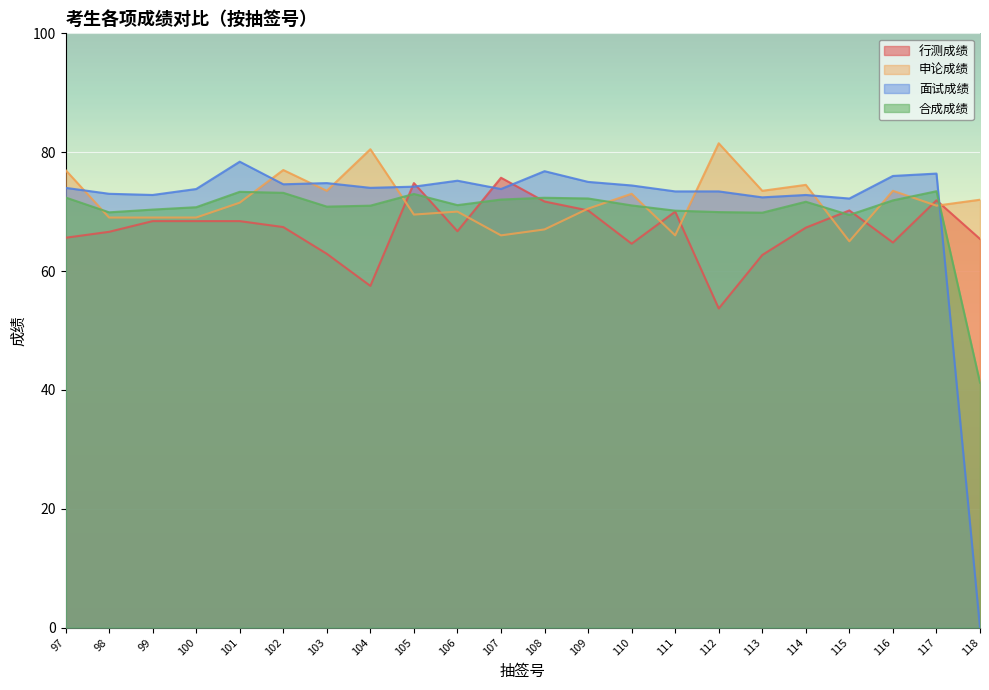

Which series has the largest total across all categories?

申论成绩